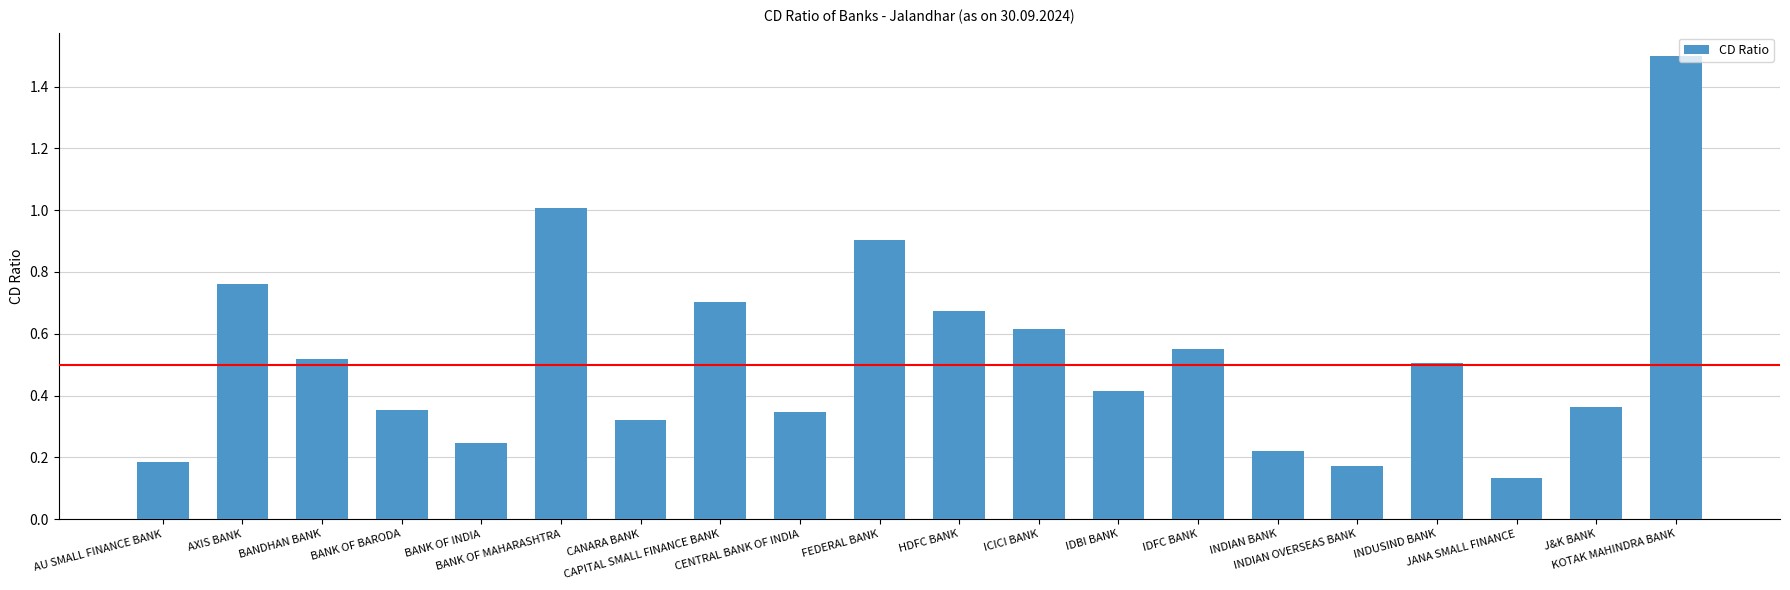

How many categories are shown in the chart?

20